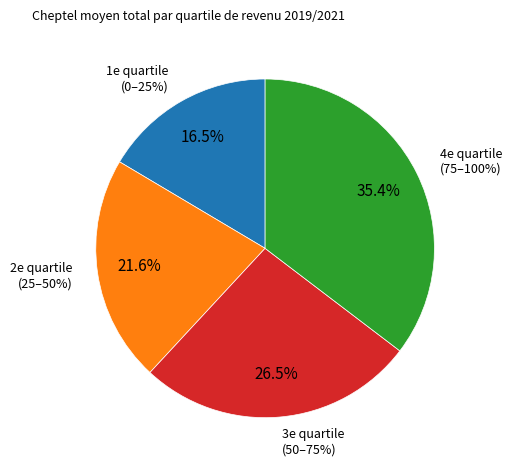

What is the smallest slice in the pie chart?

1e quartile 2019/2021 0-25%